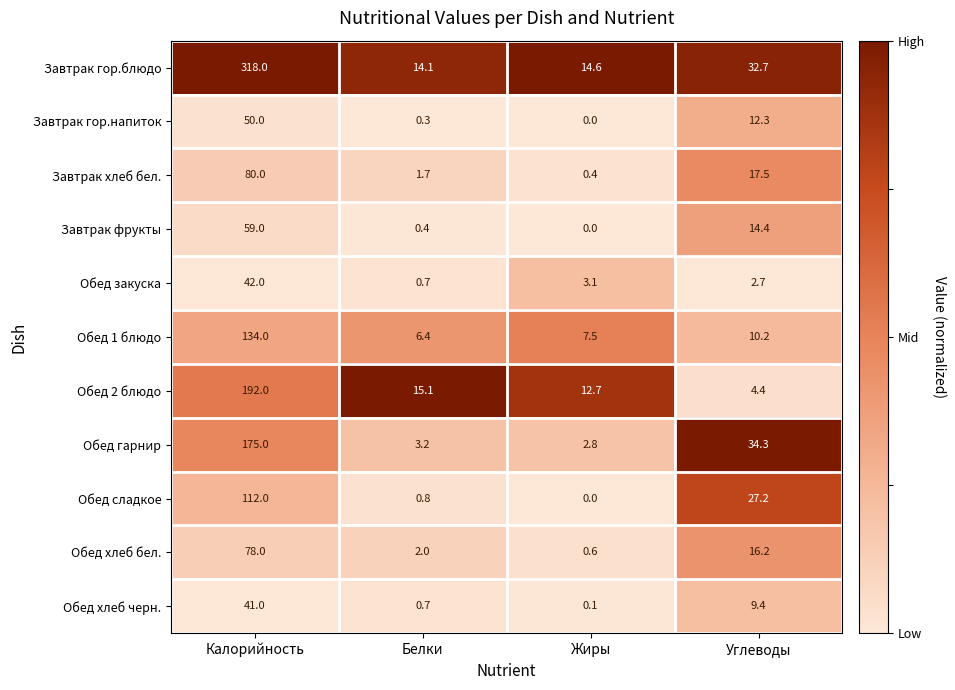

Which series has the largest total across all categories?

Завтрак гор.блюдо